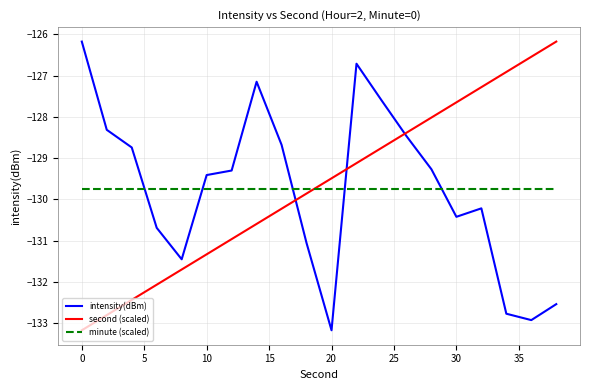

Does the chart have visible grid lines?

Yes